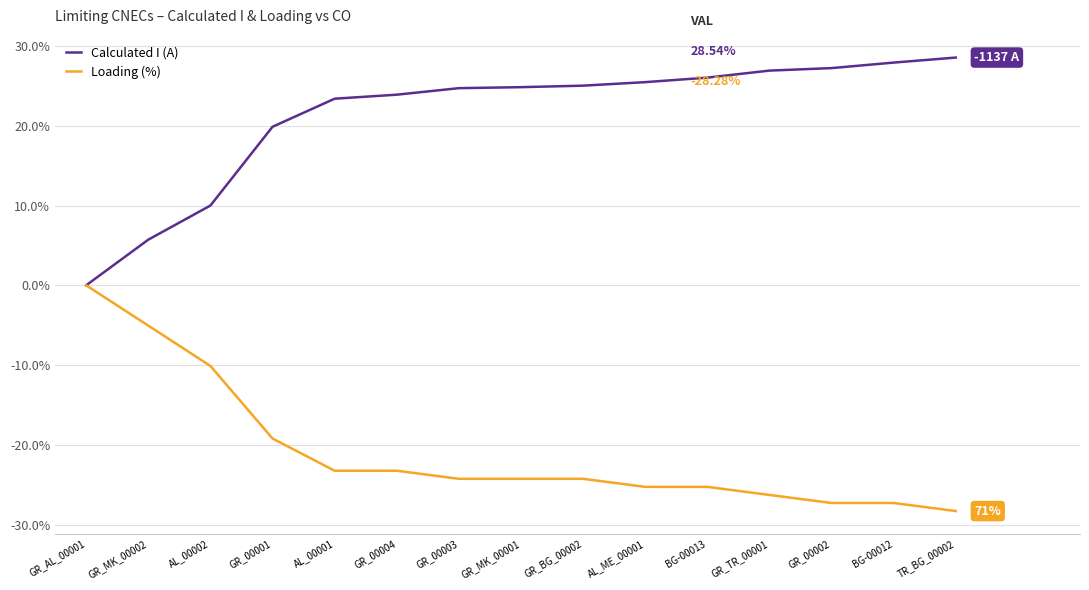

What position from the right is GR_00003?

9